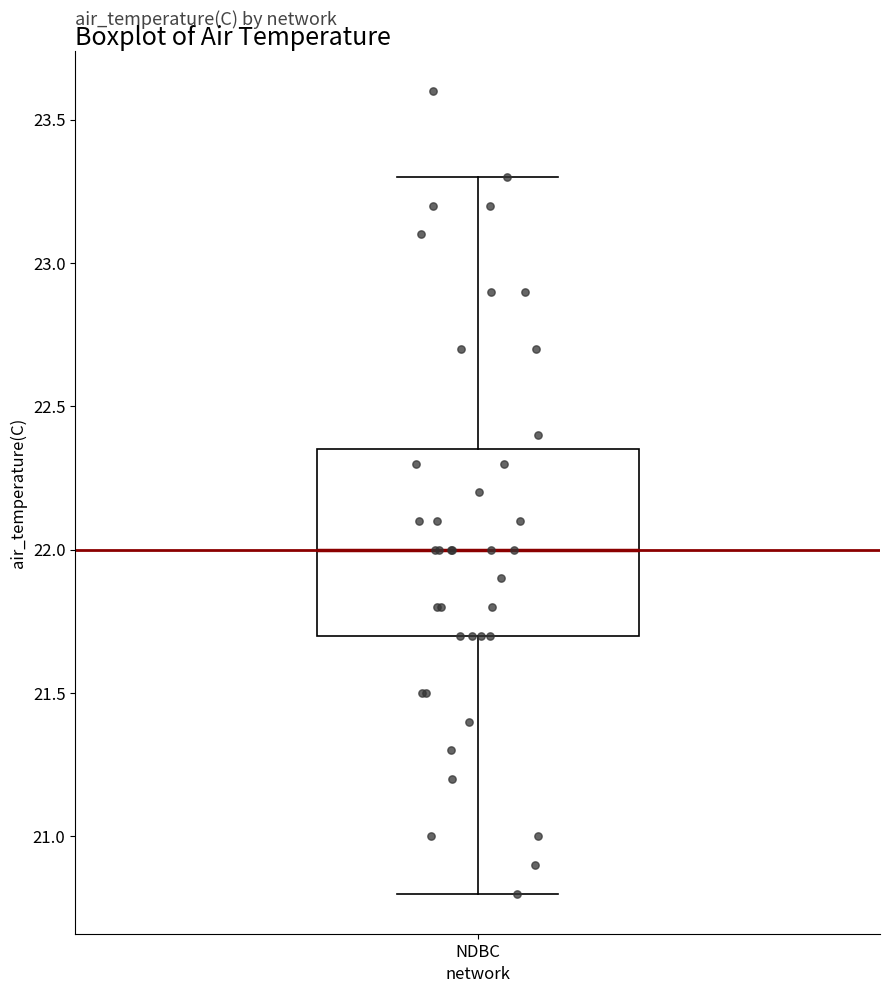

Read this box plot against the y-axis: the position of the median line, the range covered by the box, and the ends of both whiskers. The values are not printed on the chart, so give them approximately, as read against the axis.

median 22.00, box 21.70 to 22.35, whiskers 20.80 to 23.30